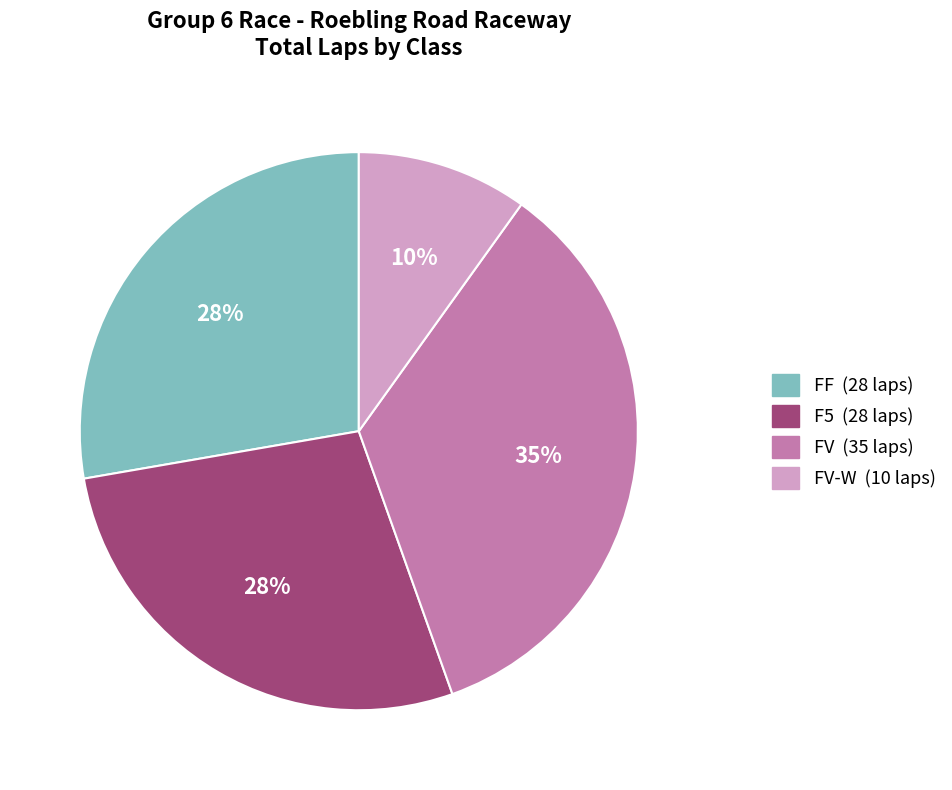

Is there a majority slice in this chart?

No